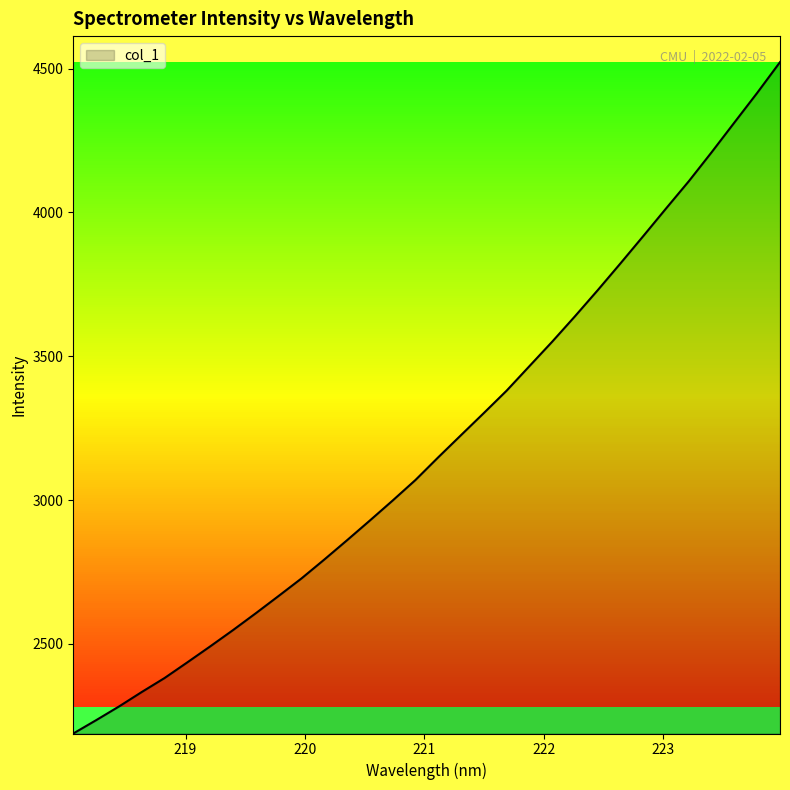

What is the smallest value displayed?

2188.3